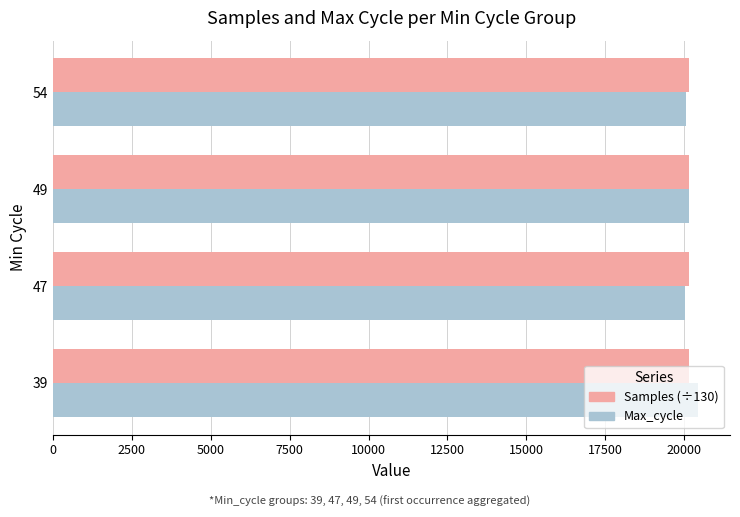

What are all the series names shown in the legend?

Samples (÷130), Max_cycle